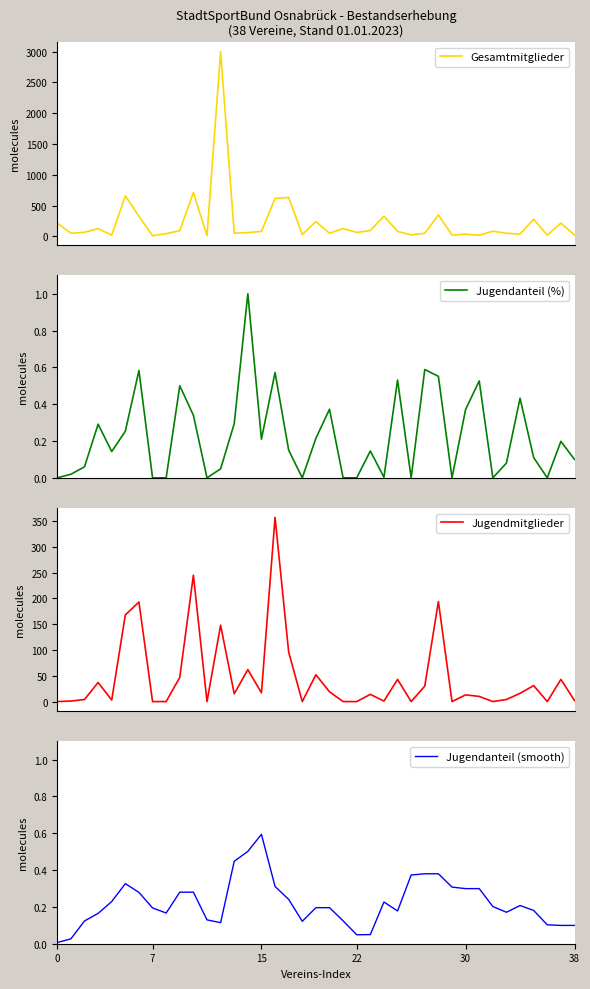

What is the sum of the Jugendanteil (%) values at 13 and 19?

0.5